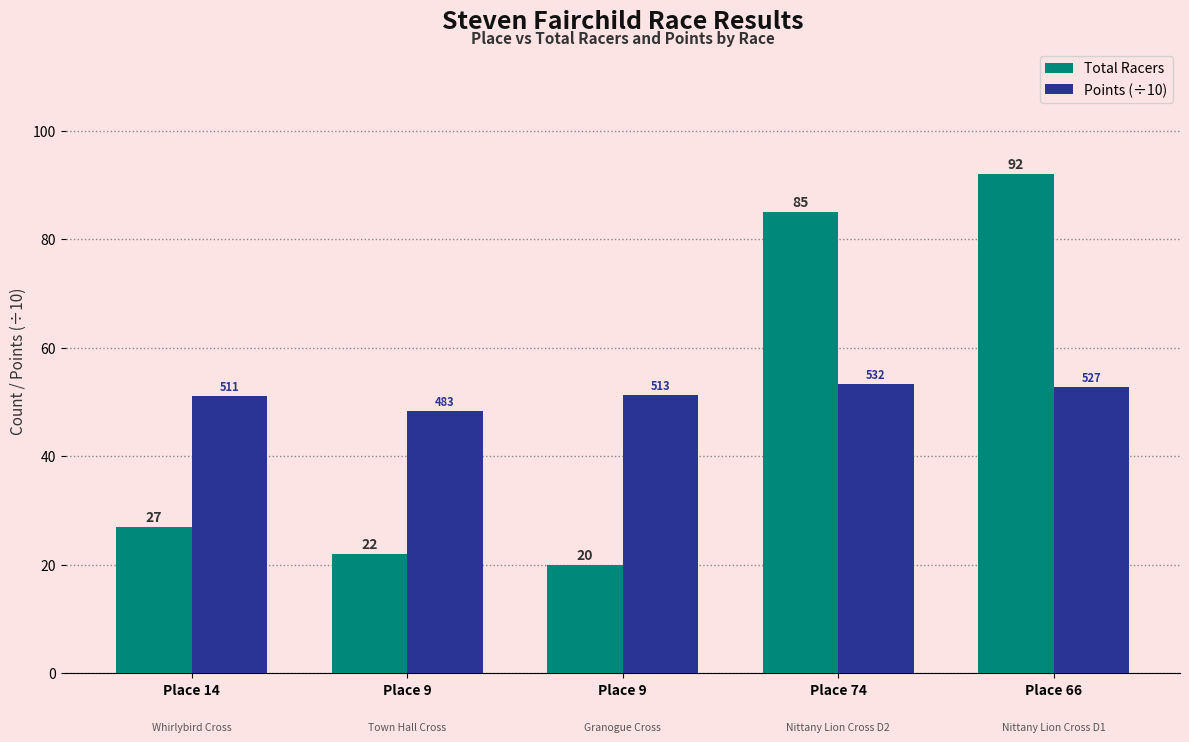

What is the spread (max minus min) of values at Place 9?

26.3